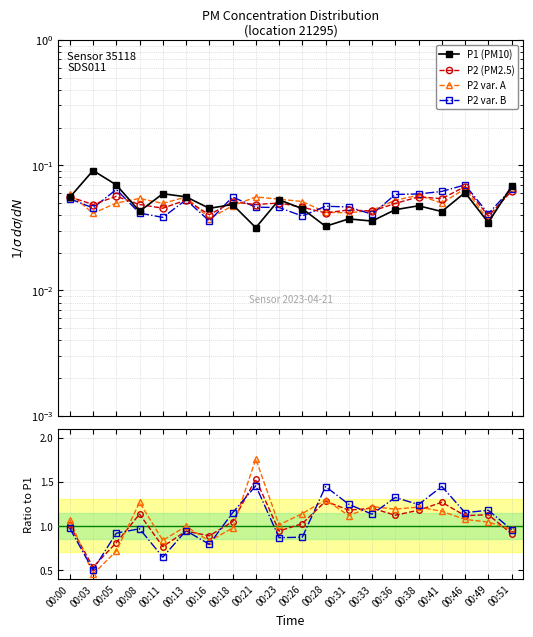

What is the lowest value of the P2 var. A series?

0.5